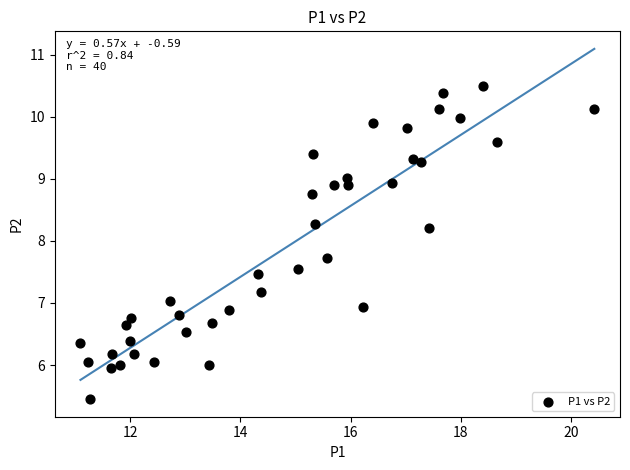

What is the range of X values (max minus min)?

9.3